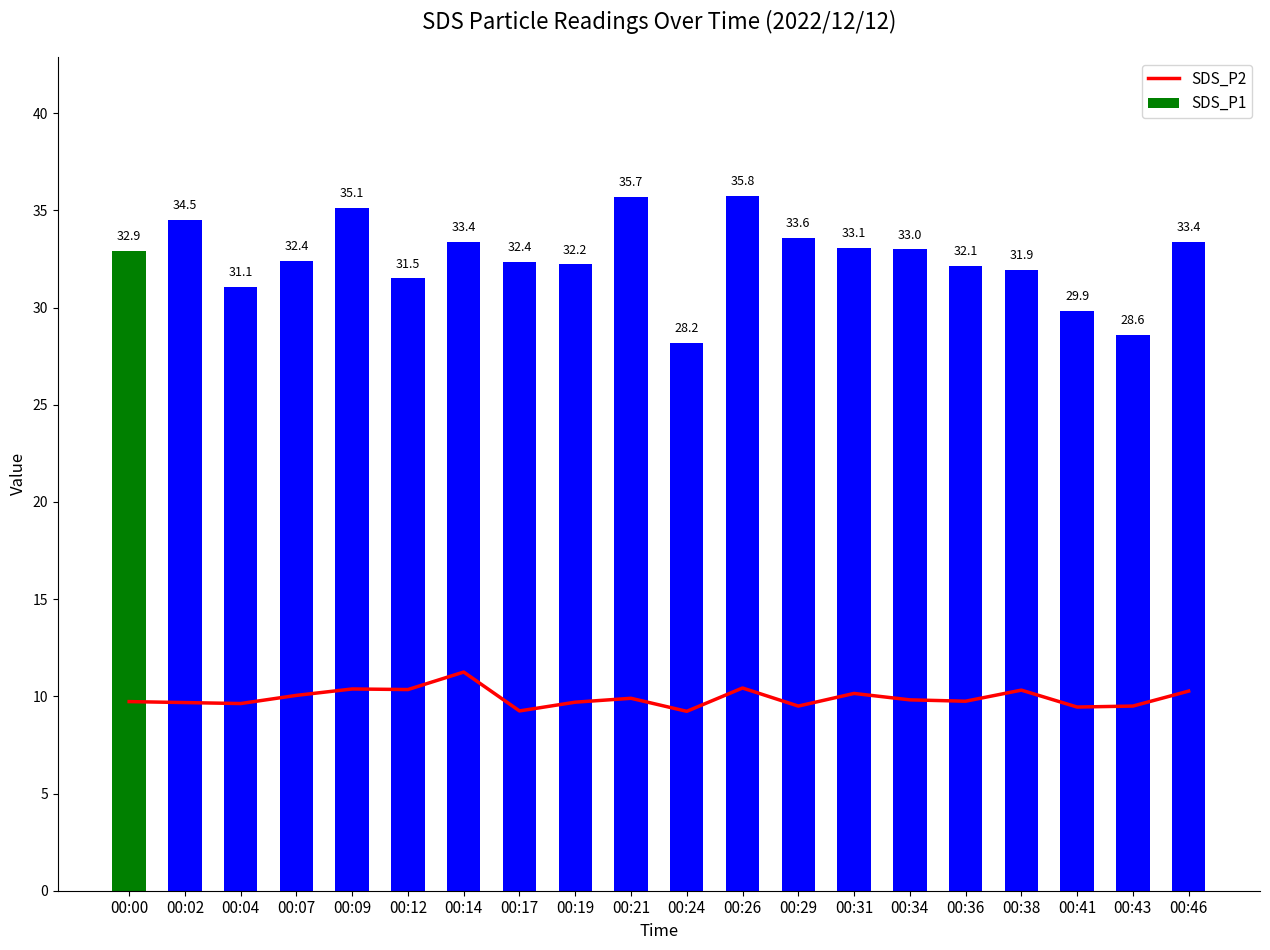

Is it true that SDS_P2 equals 12.7 at 00:43?

False